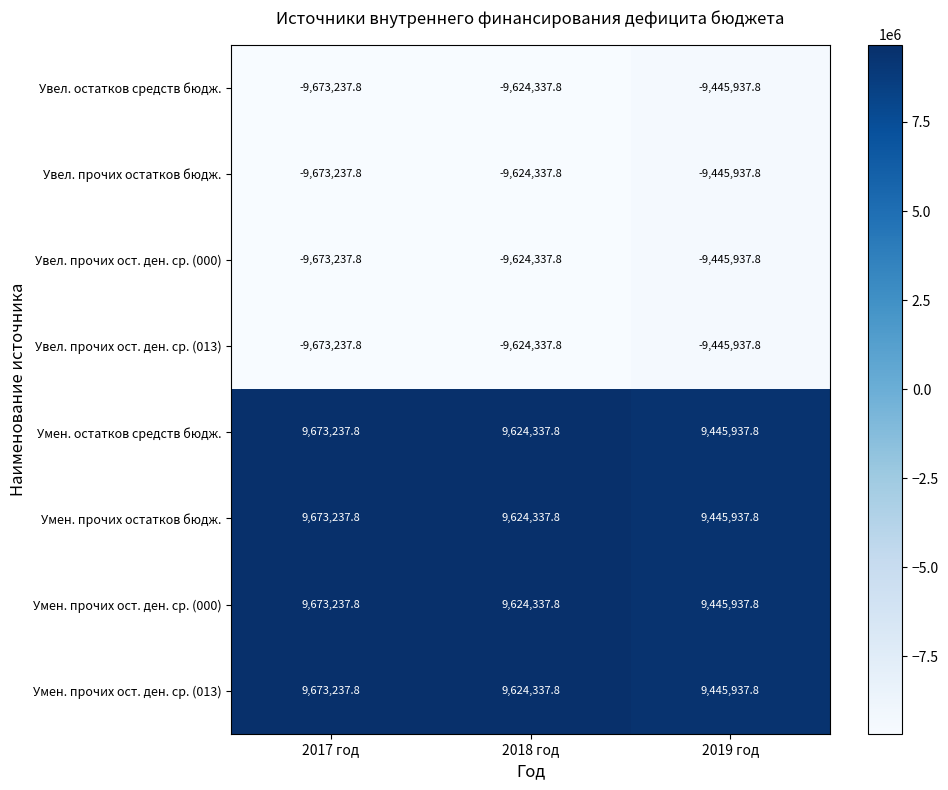

Is the value of Умен. прочих ост. ден. ср. (013) at 2019 год greater than the value of Увел. прочих ост. ден. ср. (013) at 2019 год?

Yes